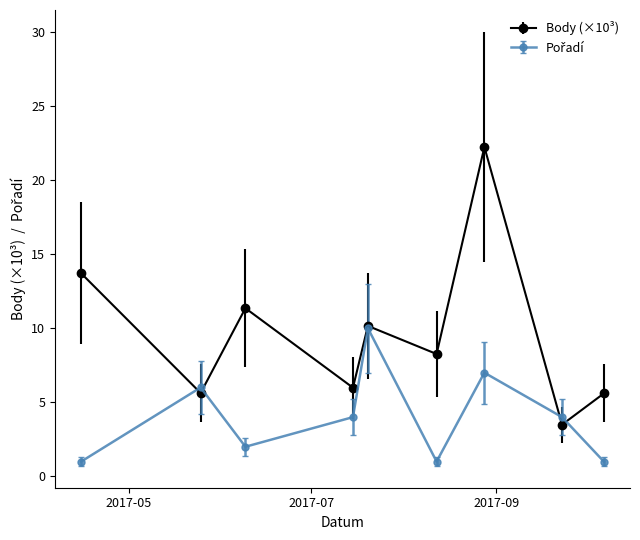

What is the highest value of the Body (×10³) series?

22.2